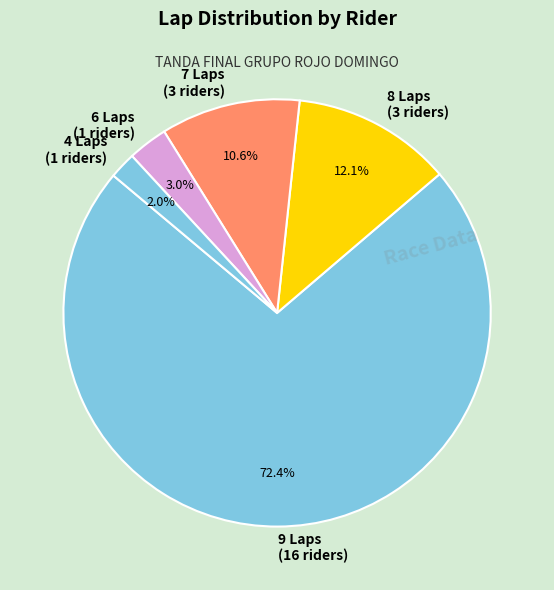

Do 6 Laps (1 riders) and 9 Laps (16 riders) together represent more than half of the pie?

Yes